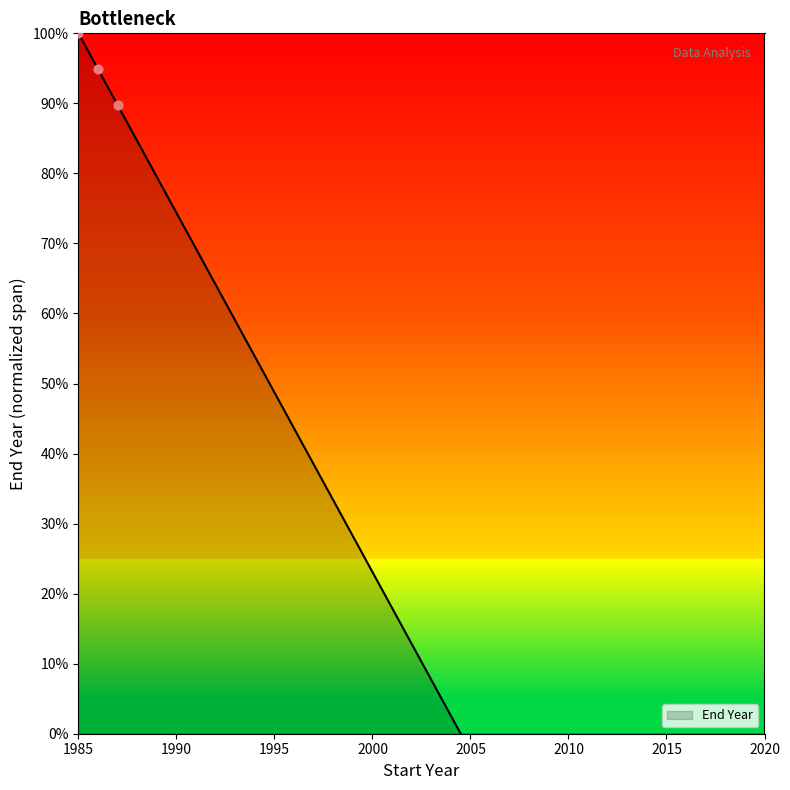

What is the change in value from 1993 to 2018?

-1.3